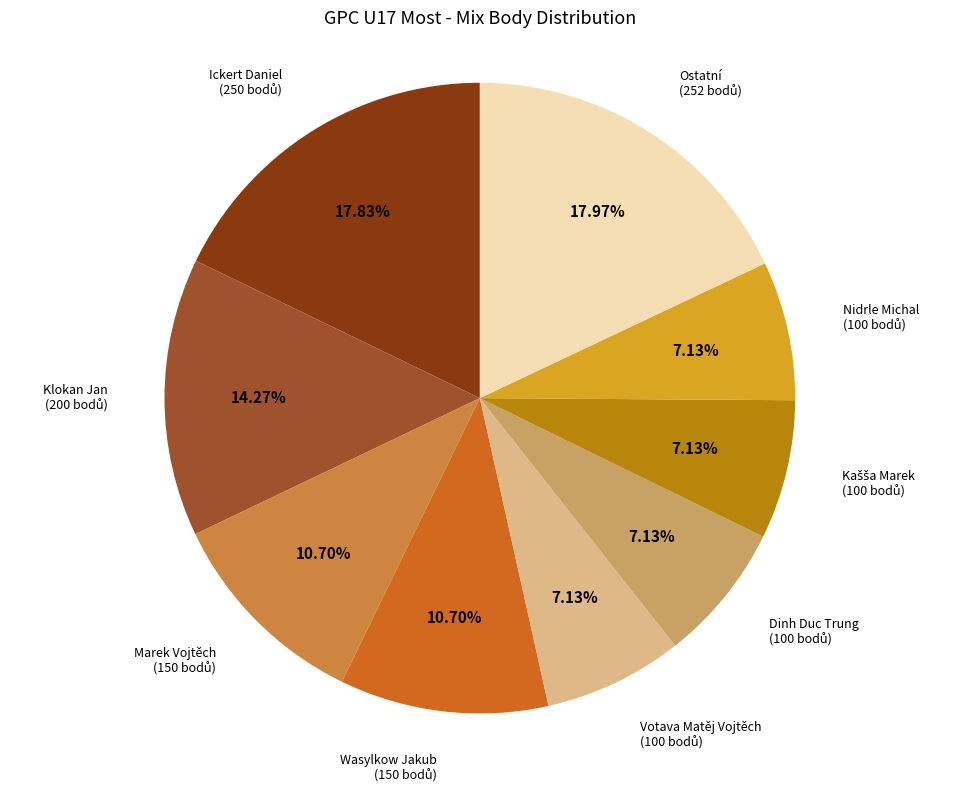

True or false: Ickert Daniel accounts for 7% of the total.

False